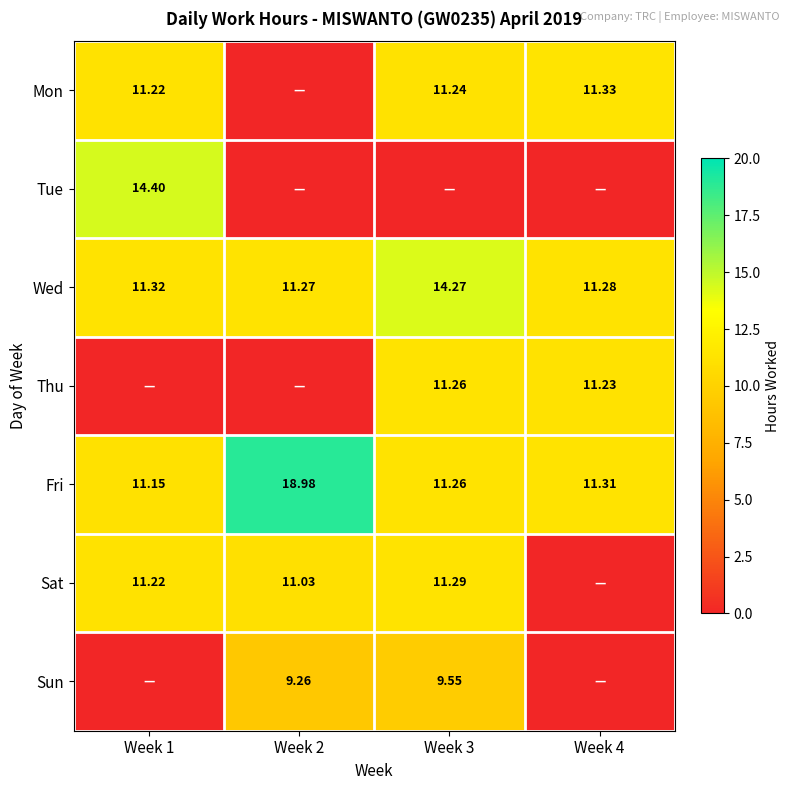

Is the value of Sun at Week 2 greater than the value of Sat at Week 2?

No